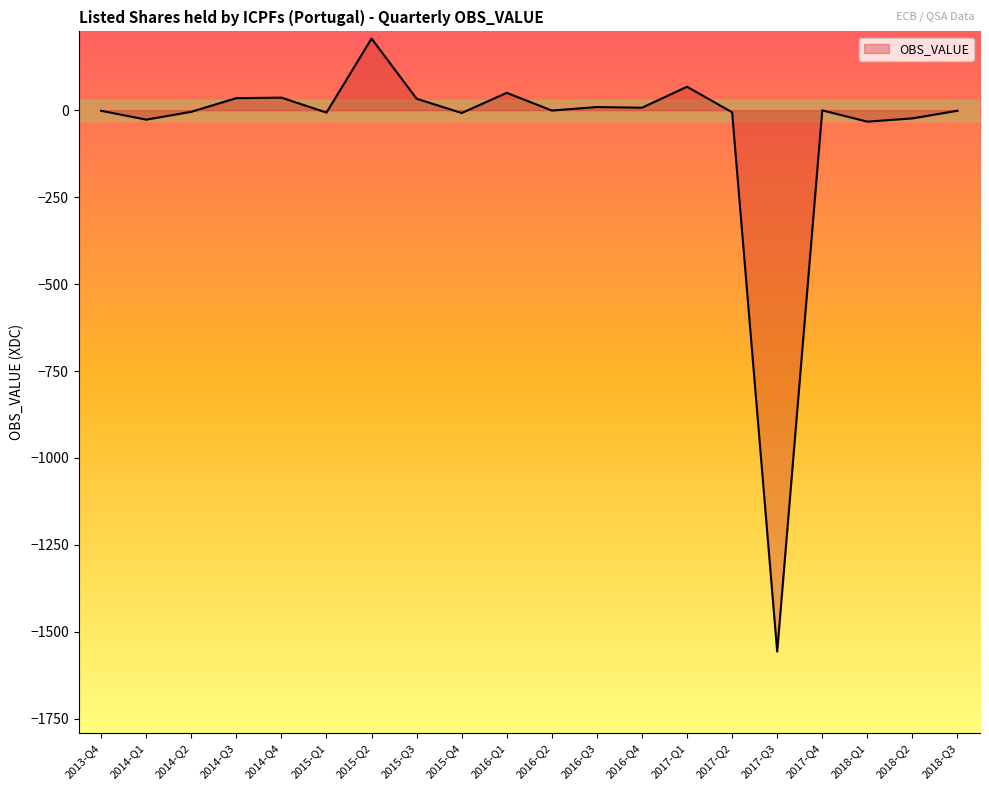

What is the change in value from 2015-Q4 to 2018-Q1?

-24.9